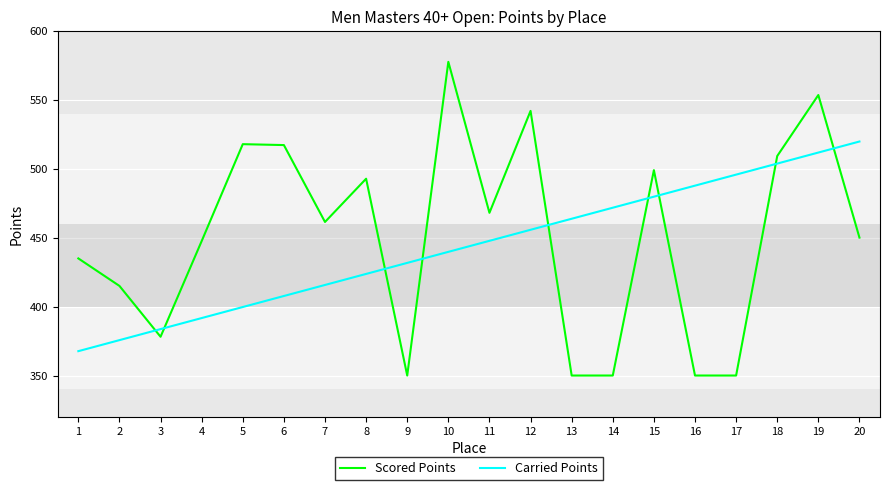

True or false: Scored Points has a value of 435.0 at 1.

True